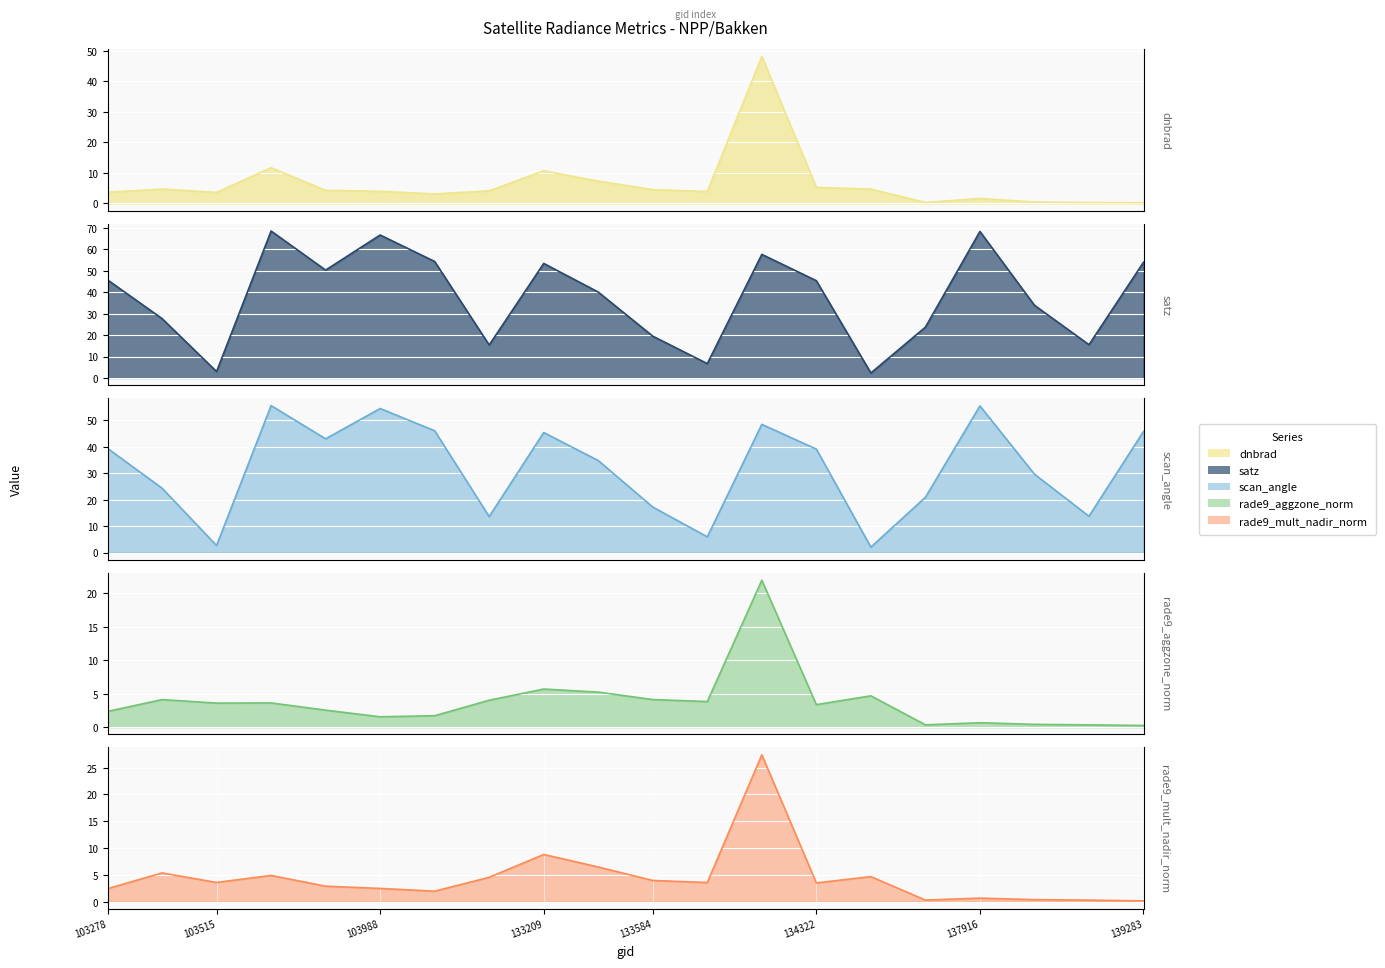

At which category is the sum across all series the highest?

134138